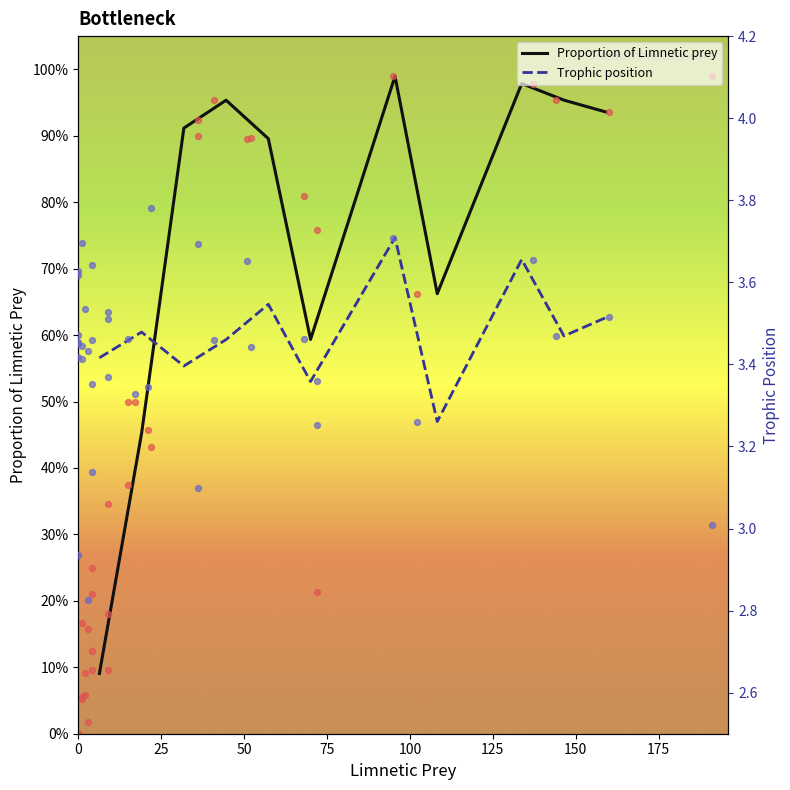

Which series has the widest spread of Y values?

Proportion of Limnetic prey